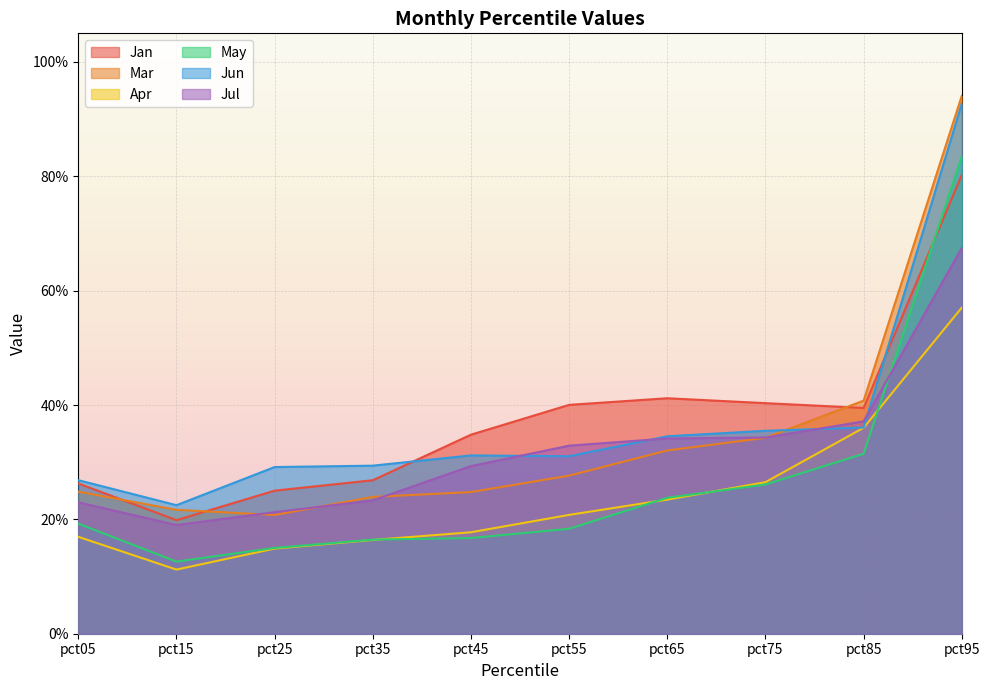

Does the chart display data point markers on the line(s)?

No